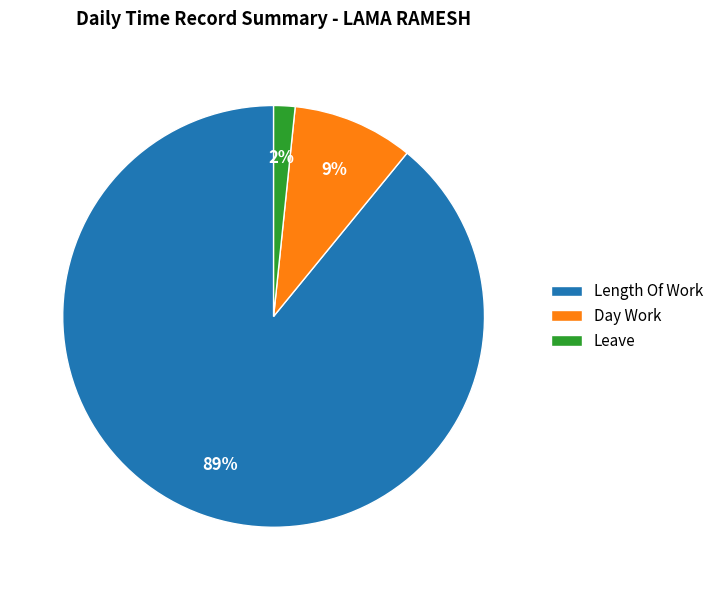

The Leave slice represents 2% of the pie. True or false?

True